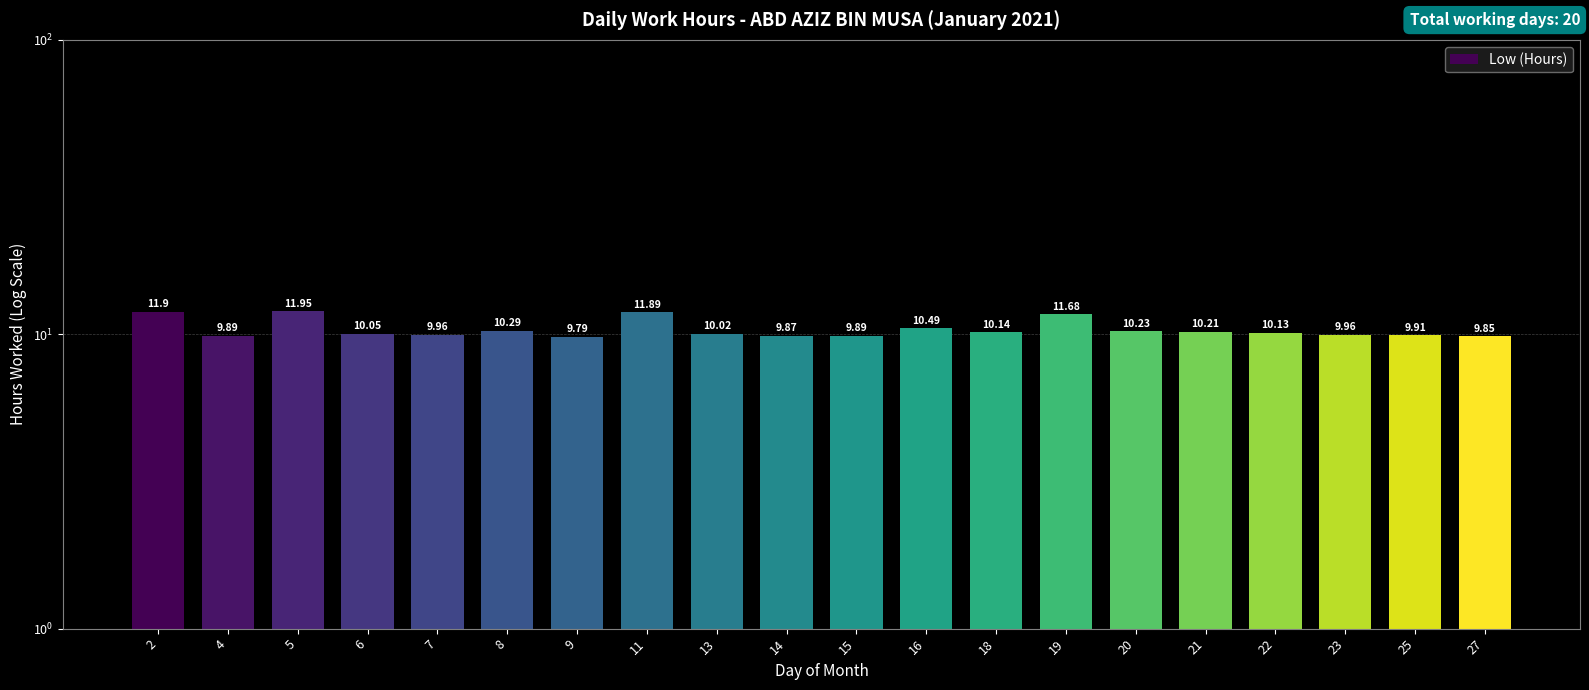

Where does the data first go above 10?

2